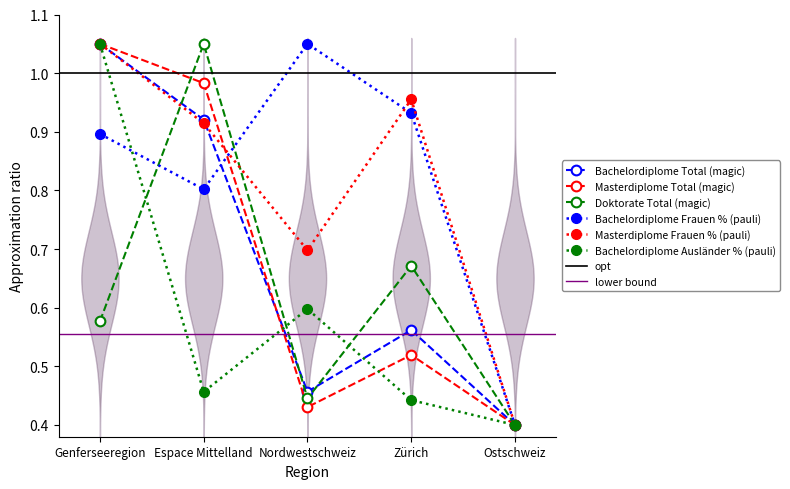

True or false: Bachelordiplome Ausländer % has more than 2 interior local peaks.

False